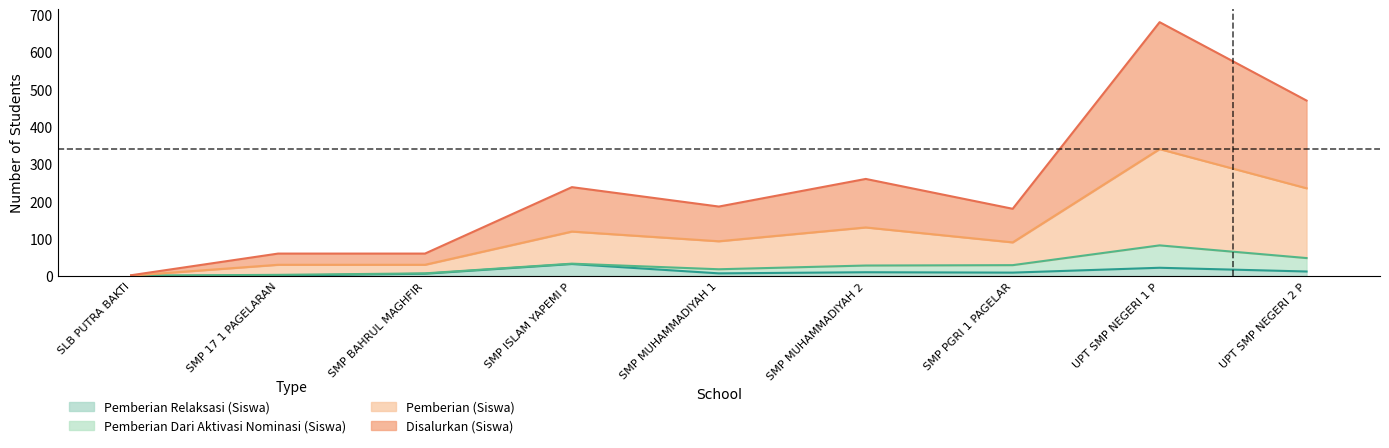

What position from the right is SMP 17 1 PAGELARAN?

8